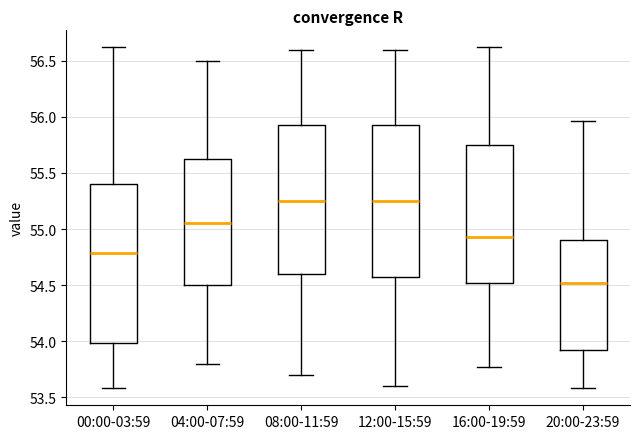

Which box is the tallest, from its lower edge to its upper edge?

00:00-03:59